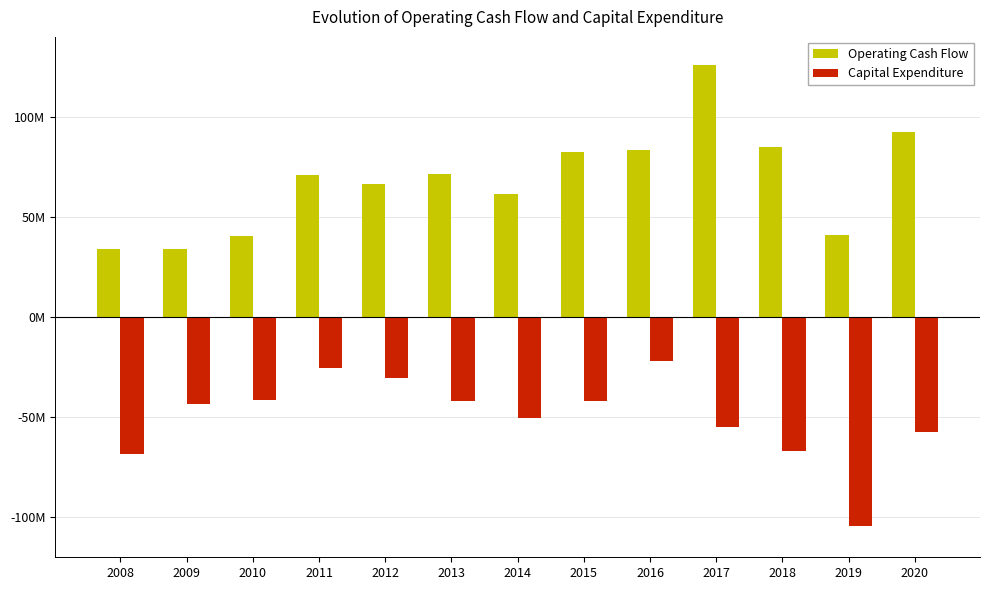

Which series changed the most between 2013 and 2019?

Capital Expenditure